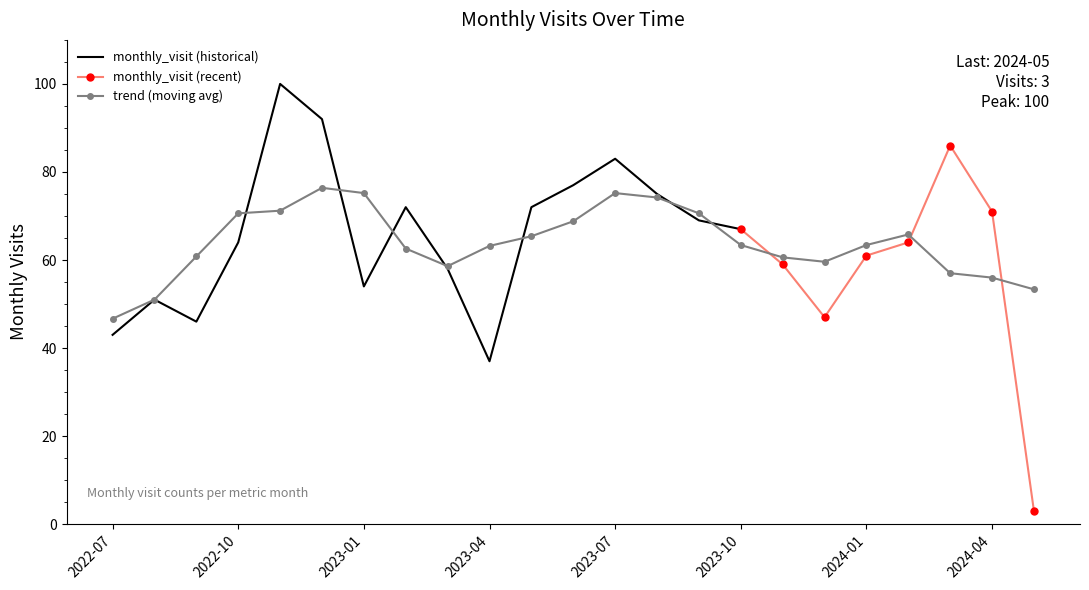

Approximately how many times larger is the value at 2022-12 compared to 2024-04?

1.3